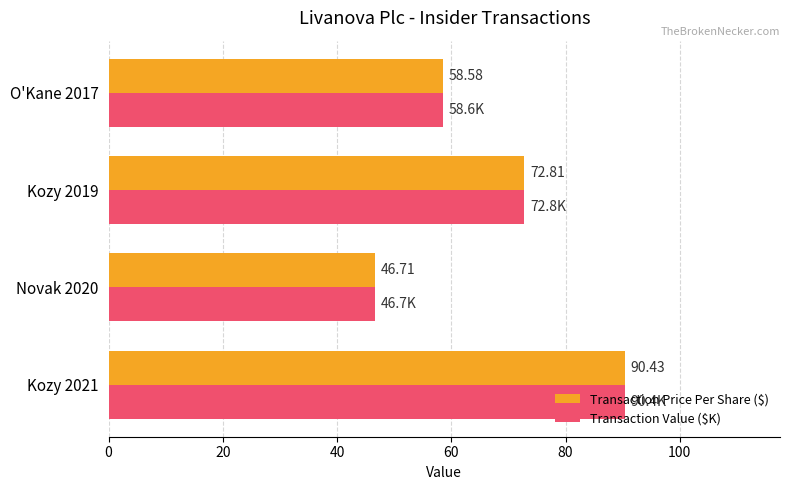

How many distinct data groups are displayed?

2